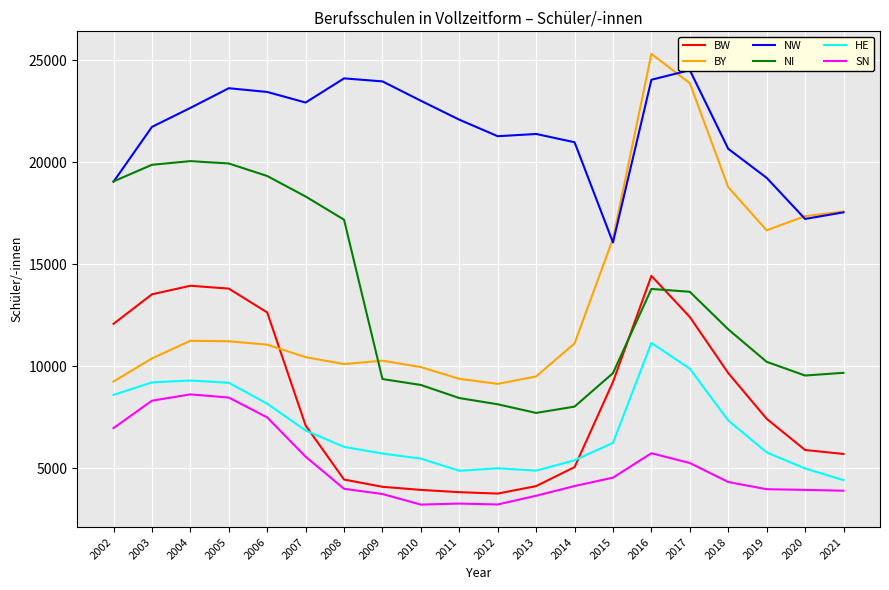

What is the difference between the maximum and minimum values in the BY series?

16187